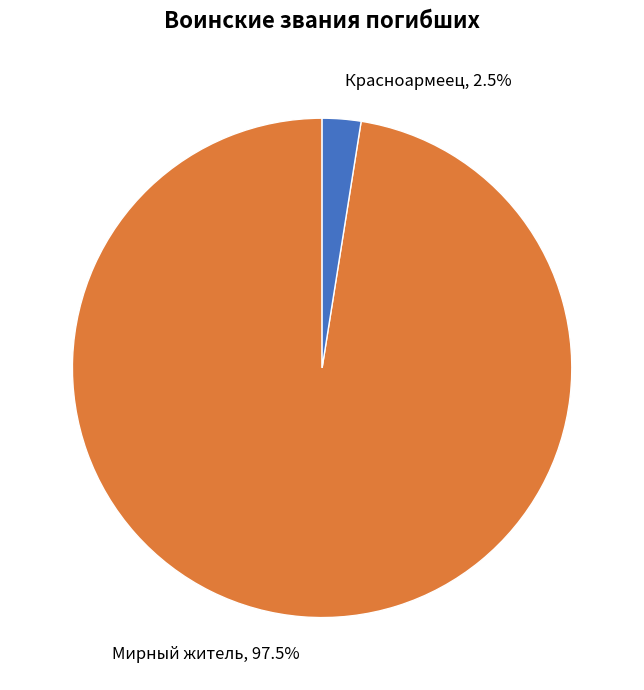

What percentage is NOT represented by Красноармеец?

97.5%